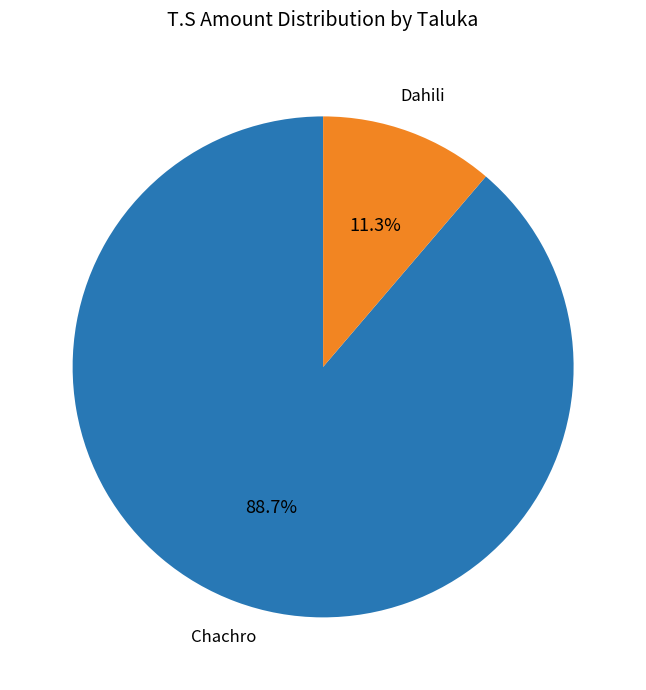

Is there a majority slice in this chart?

Yes